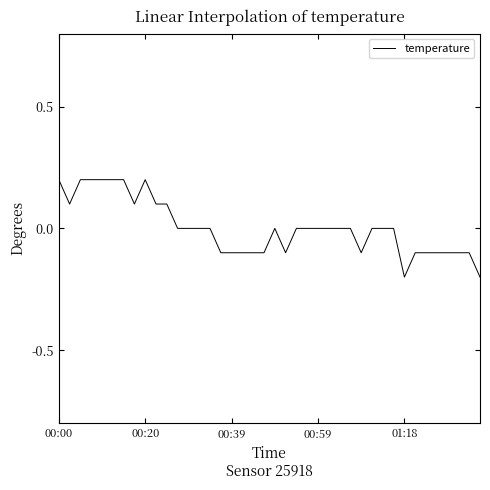

What is the difference between the maximum and minimum values?

0.4